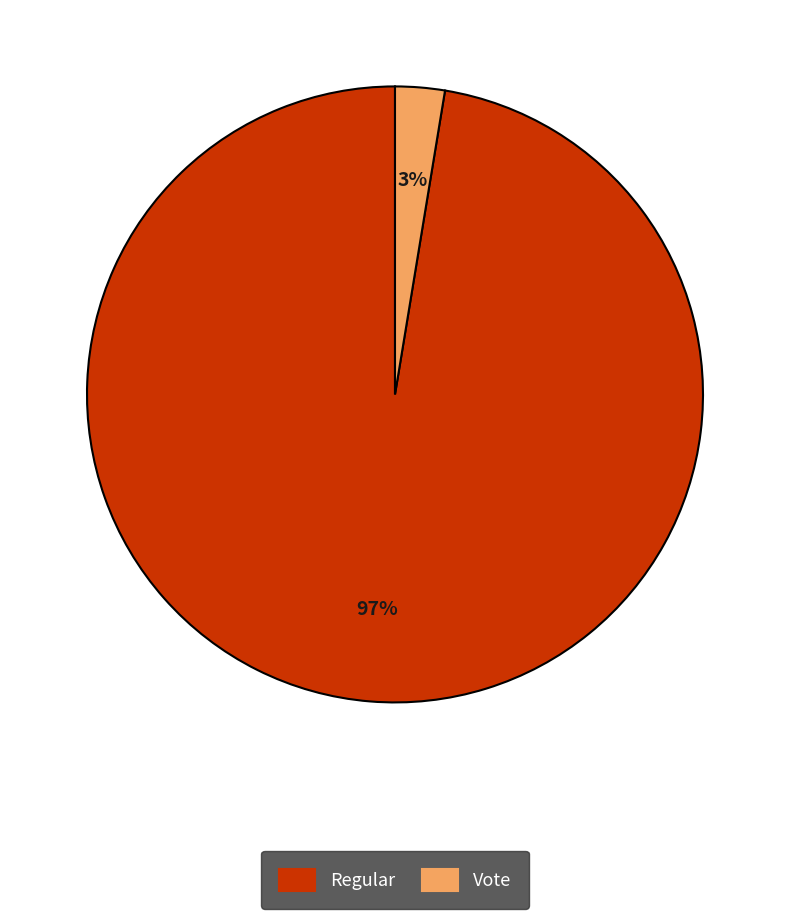

To the nearest percent, what percentage of the pie is Vote?

3%